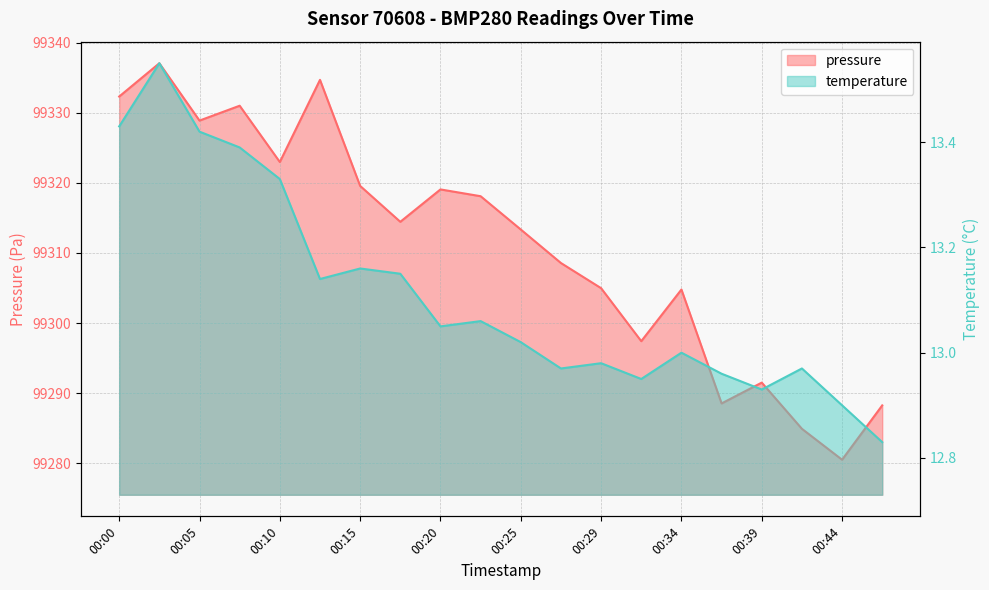

At how many categories does at least one series exceed 39088?

20